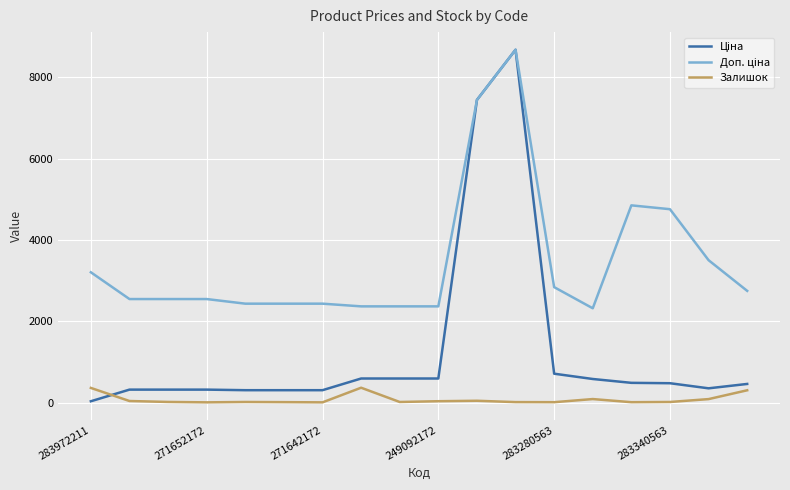

What is the difference between the maximum and minimum values in the Залишок series?

360.0